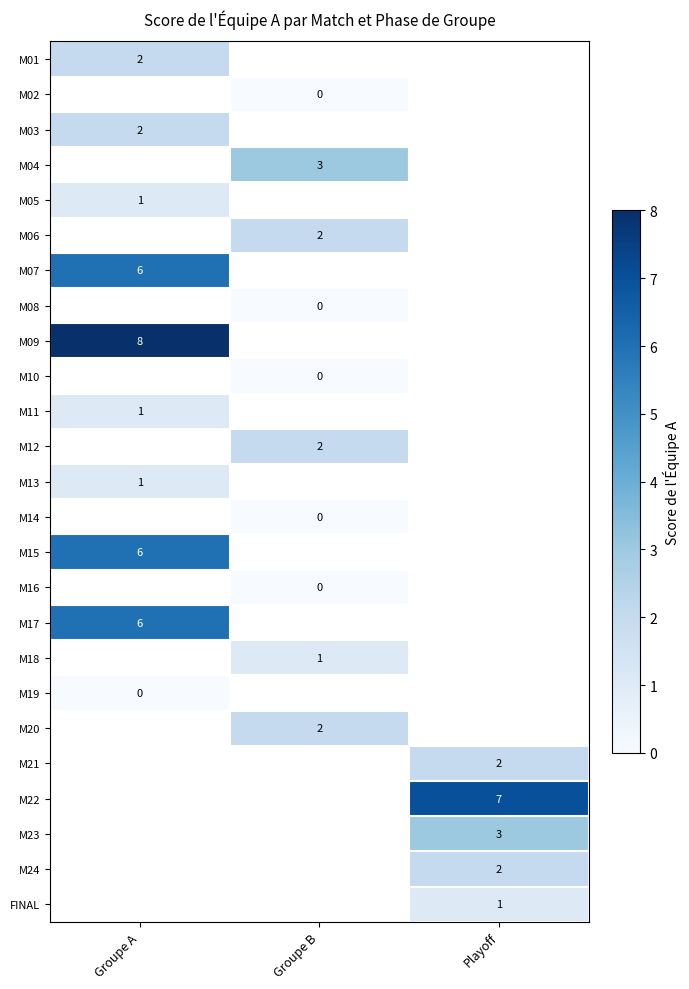

The M20 series shows 2 at Groupe B. True or false?

True